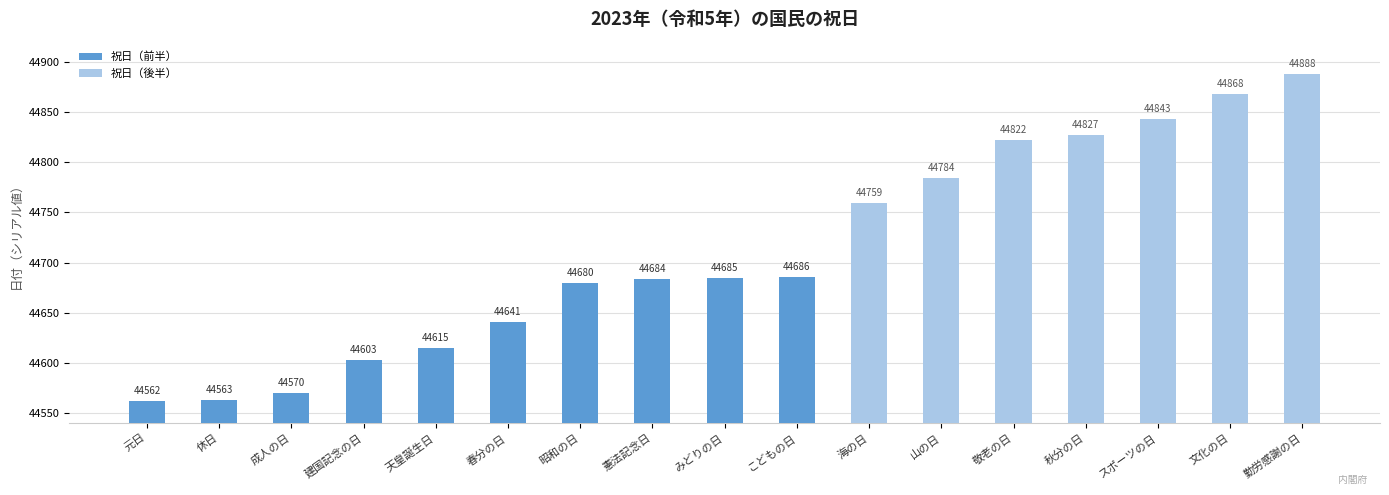

What is the label of the 4th bar from the right?

秋分の日